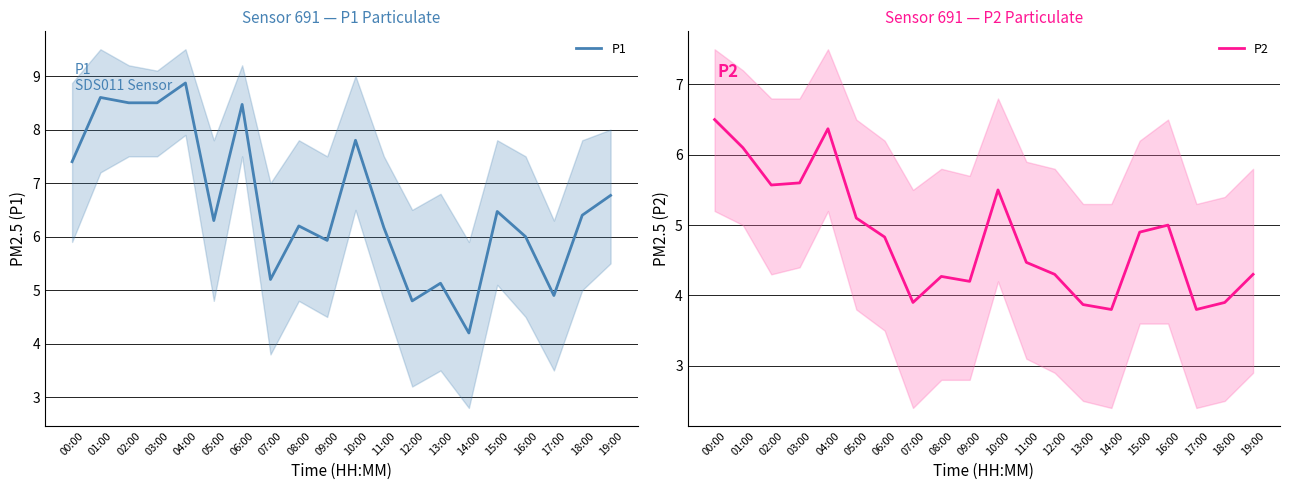

Between 03:00 and 19:00, which series saw the biggest shift?

P1